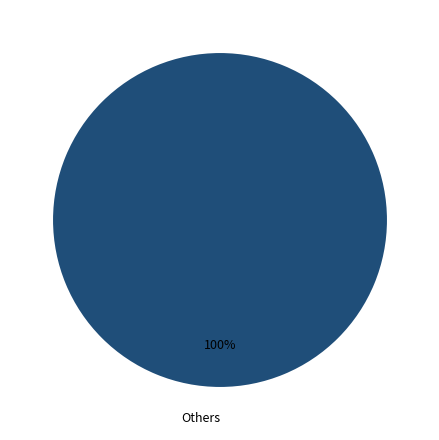

To the nearest percent, what portion does Others represent?

100%